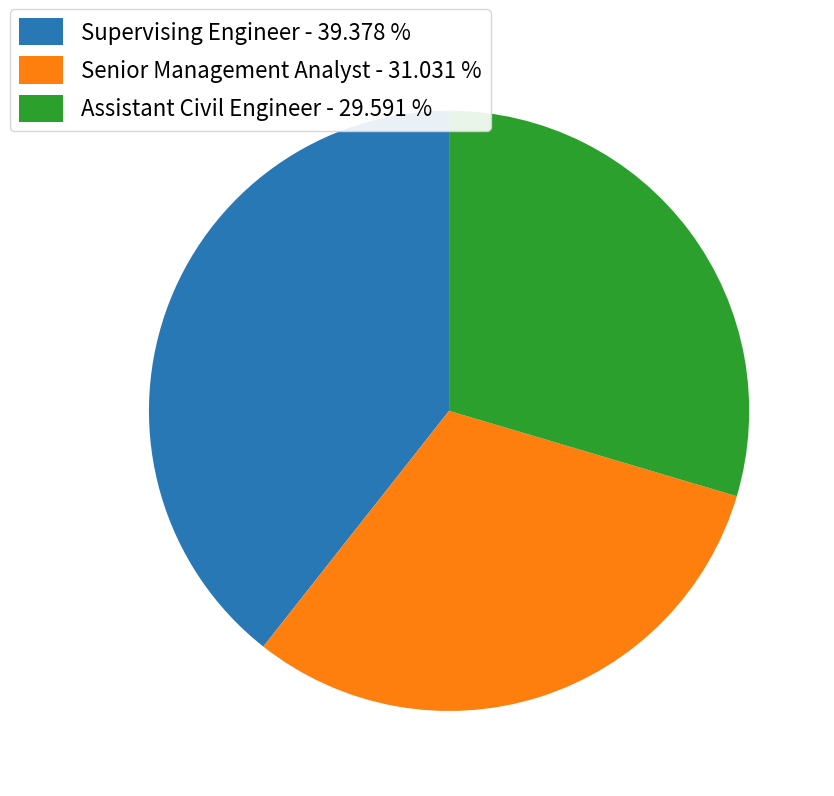

Is the sum of Supervising Engineer - 39.378 % and Assistant Civil Engineer - 29.591 % greater than half?

Yes